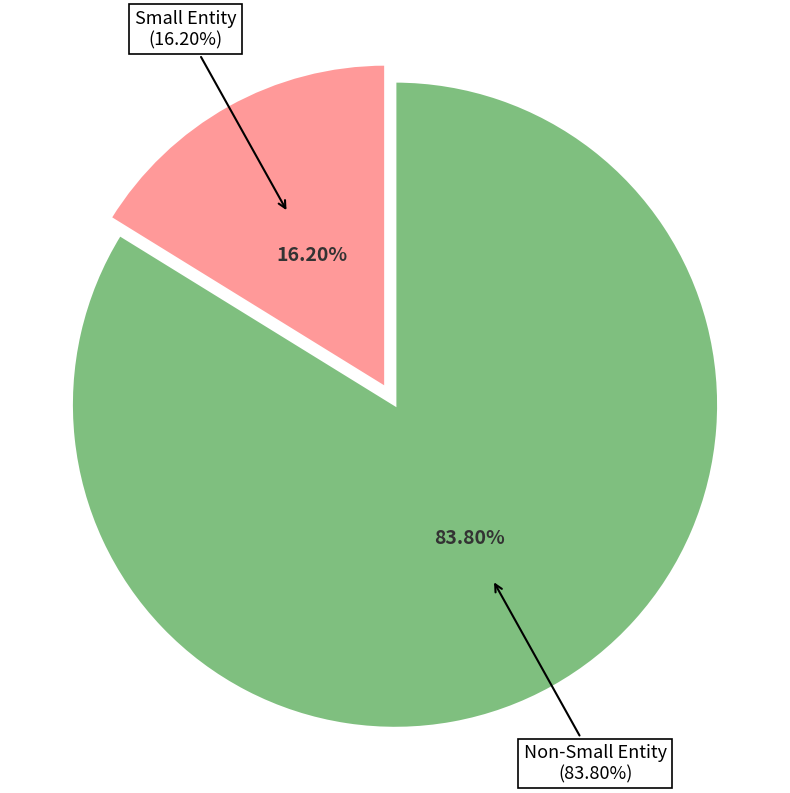

What percentage is the Small Entity slice, to the nearest percent?

16%